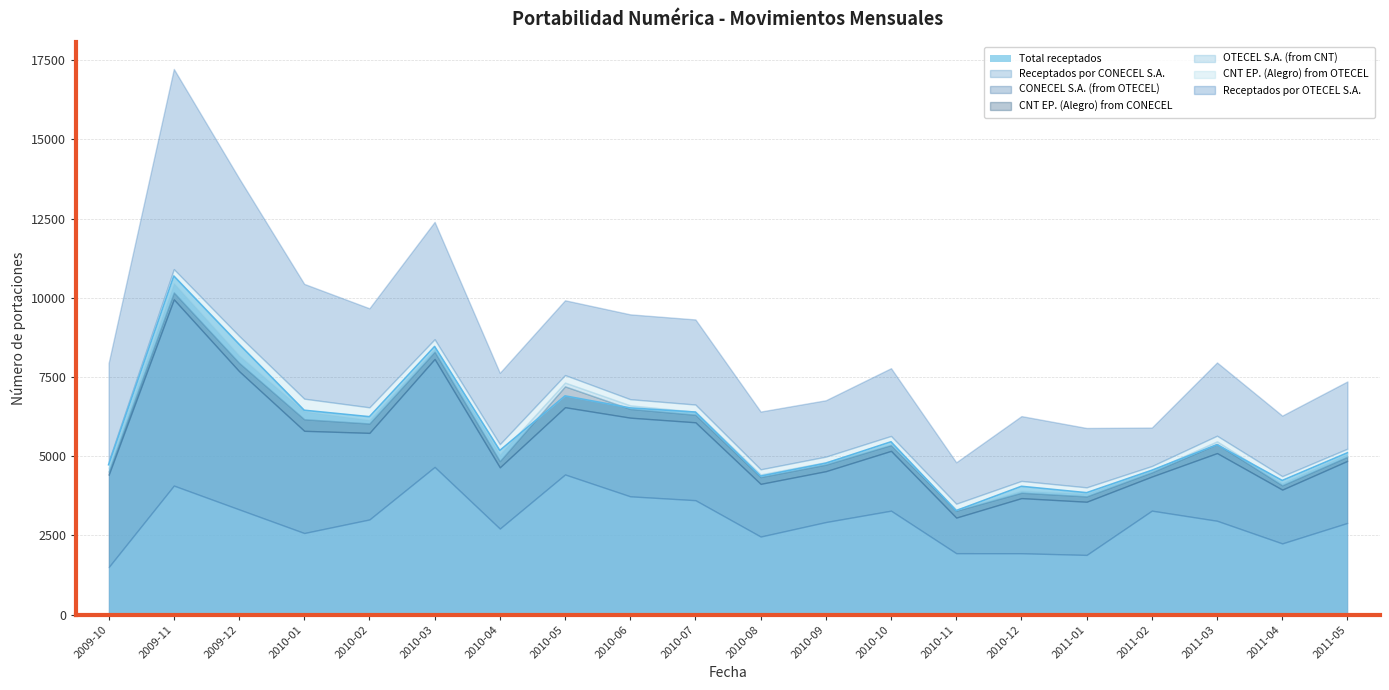

What is the average value of the CONECEL S.A. (from OTECEL) series?

2403